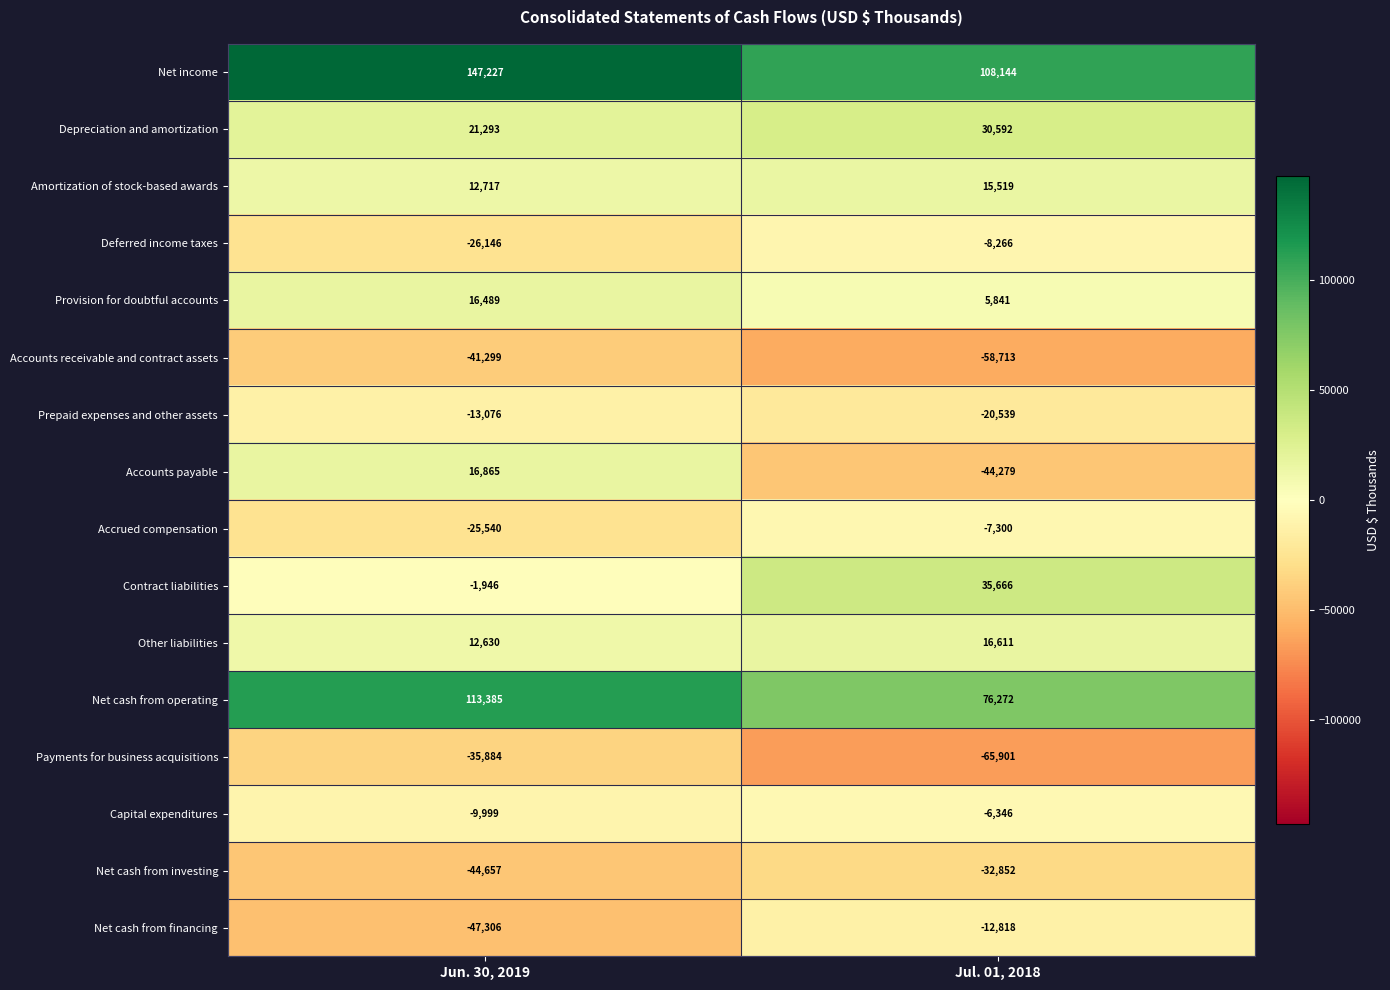

What value does the Payments for business acquisitions series have at Jul. 01, 2018?

-65901